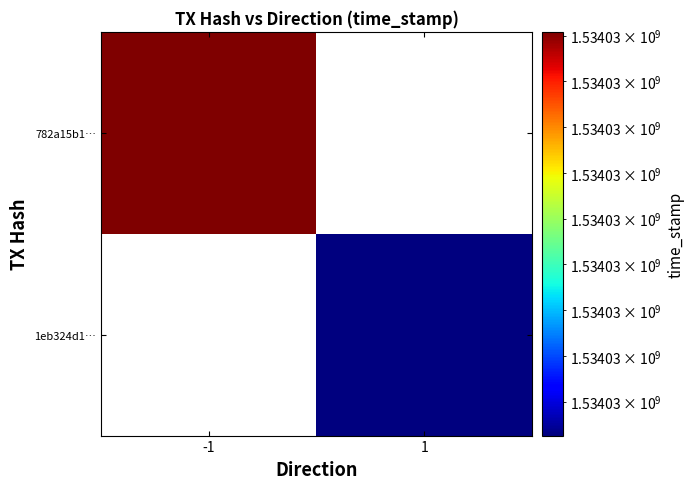

Is it true that 1eb324d1e15d2b29790292b195813587bac6f4d equals 2403837705 at time_stamp?

False